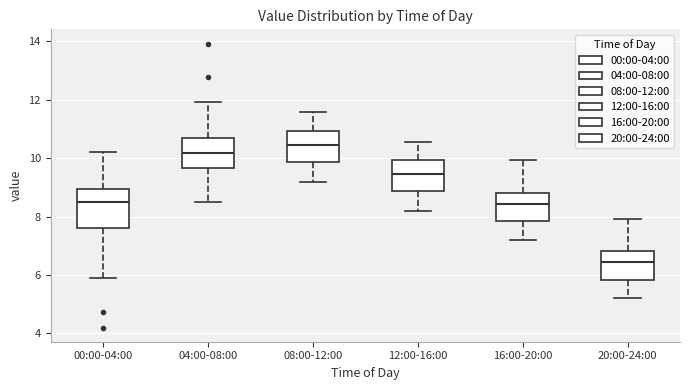

Reading left to right, transcribe this box plot: for each box, give where its median line is, the range the box spans, and where its two whiskers end, as read against the y-axis. The values are not printed on the chart, so give them approximately, as read against the axis.

00:00-04:00: median 8.4, box 7.6 to 9.0, whiskers 6.0 to 10.2
04:00-08:00: median 10.2, box 9.6 to 10.6, whiskers 8.6 to 12.0
08:00-12:00: median 10.4, box 9.8 to 11.0, whiskers 9.2 to 11.6
12:00-16:00: median 9.4, box 8.8 to 10.0, whiskers 8.2 to 10.6
16:00-20:00: median 8.4, box 7.8 to 8.8, whiskers 7.2 to 10.0
20:00-24:00: median 6.4, box 5.8 to 6.8, whiskers 5.2 to 8.0